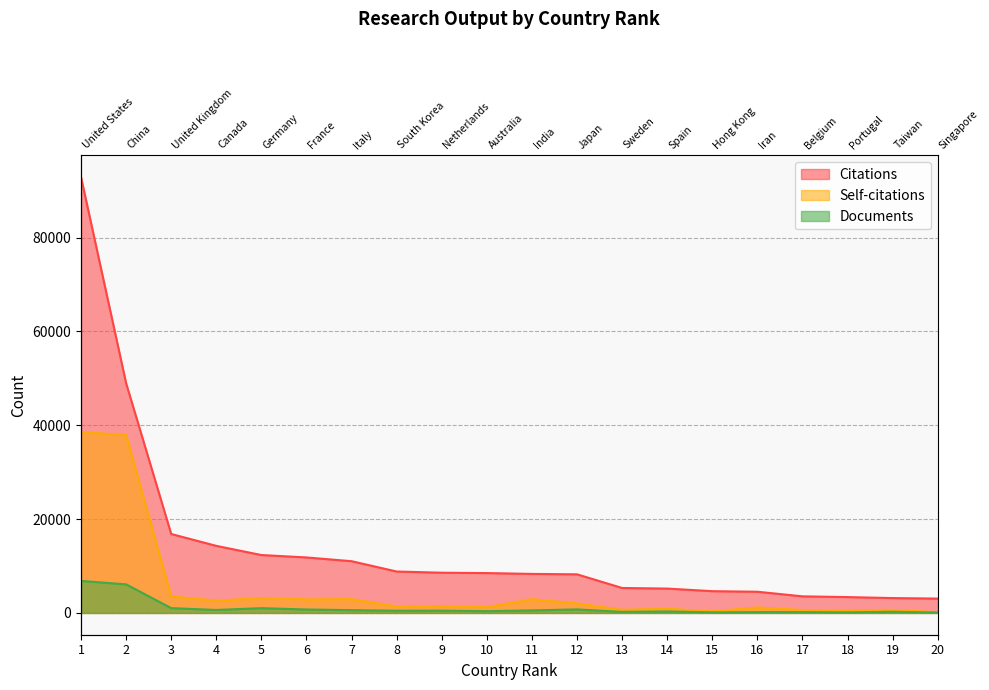

At which category is the sum across all series the highest?

1